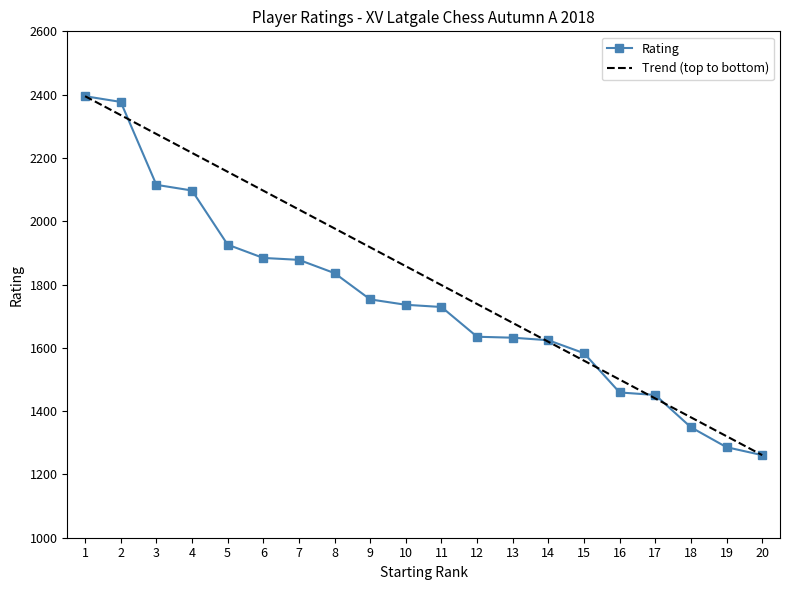

True or false: the data has more than 0 interior local peaks.

False